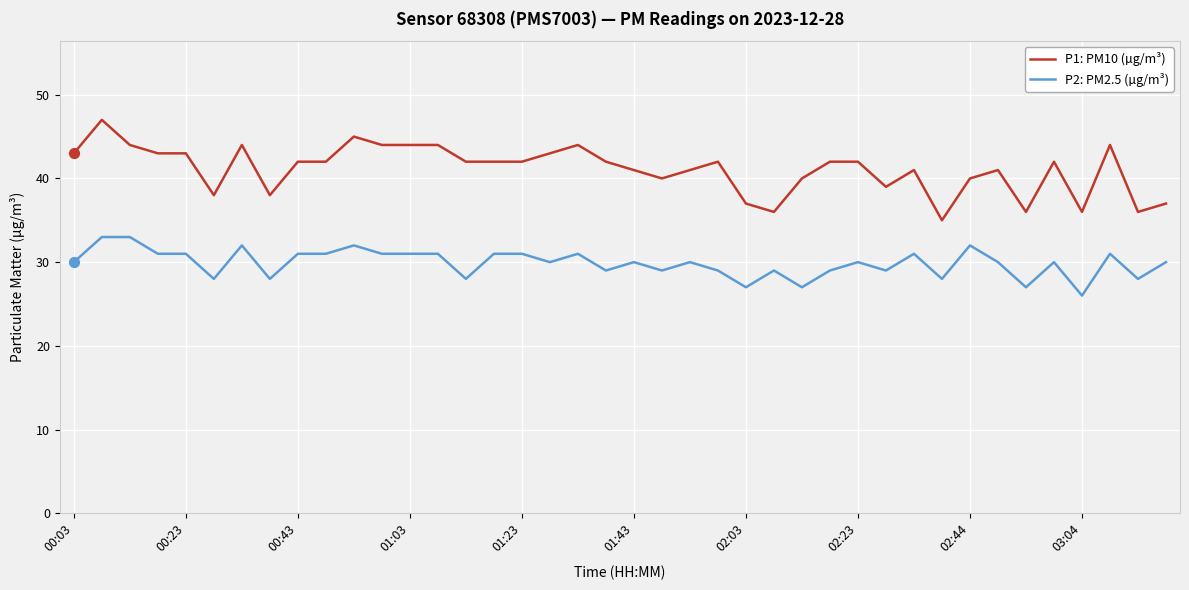

Which series has the largest total across all categories?

P1: PM10 (µg/m³)